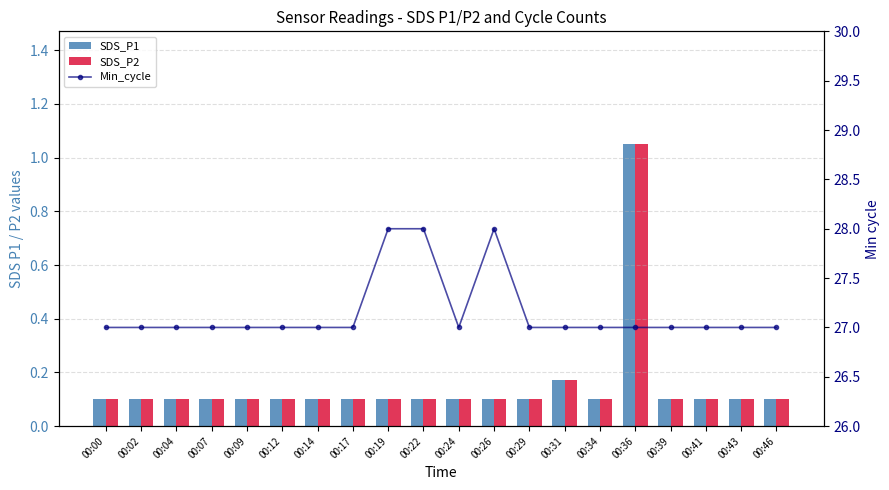

Reading left to right, transcribe all the data shown in this chart.

SDS_P1: 00:00=0.1	00:02=0.1	00:04=0.1	00:07=0.1	00:09=0.1	00:12=0.1	00:14=0.1	00:17=0.1	00:19=0.1	00:22=0.1	00:24=0.1	00:26=0.1	00:29=0.1	00:31=0.2	00:34=0.1	00:36=1.1	00:39=0.1	00:41=0.1	00:43=0.1	00:46=0.1
SDS_P2: 00:00=0.1	00:02=0.1	00:04=0.1	00:07=0.1	00:09=0.1	00:12=0.1	00:14=0.1	00:17=0.1	00:19=0.1	00:22=0.1	00:24=0.1	00:26=0.1	00:29=0.1	00:31=0.2	00:34=0.1	00:36=1.1	00:39=0.1	00:41=0.1	00:43=0.1	00:46=0.1
Min_cycle: 00:00=27.0	00:02=27.0	00:04=27.0	00:07=27.0	00:09=27.0	00:12=27.0	00:14=27.0	00:17=27.0	00:19=28.0	00:22=28.0	00:24=27.0	00:26=28.0	00:29=27.0	00:31=27.0	00:34=27.0	00:36=27.0	00:39=27.0	00:41=27.0	00:43=27.0	00:46=27.0